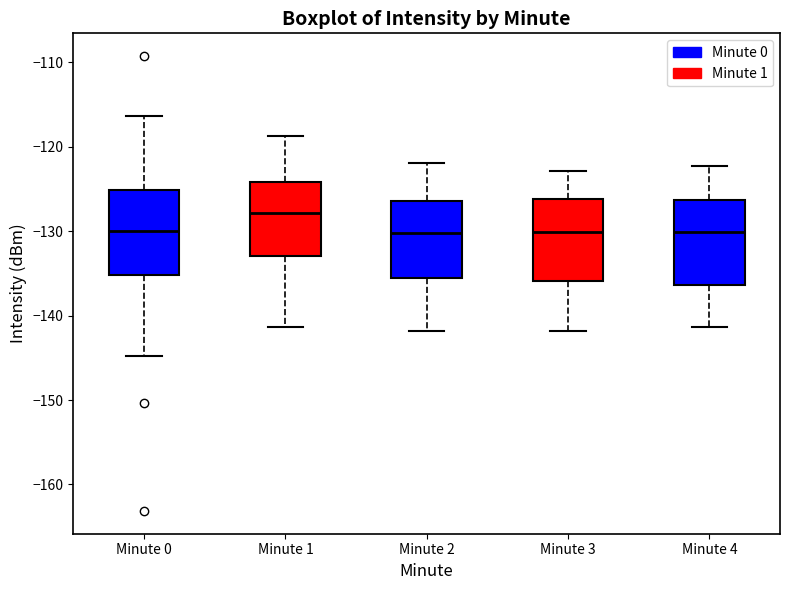

Which box's median line is the highest?

Minute 1